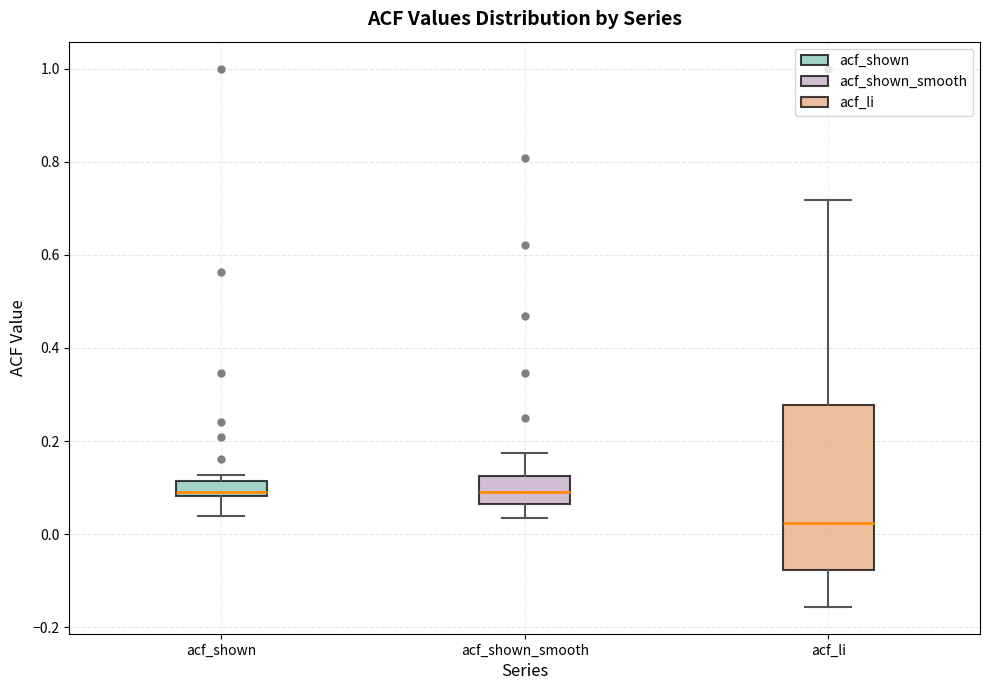

Reading left to right, transcribe this box plot: for each box, give where its median line is, the range the box spans, and where its two whiskers end, as read against the y-axis. The values are not printed on the chart, so give them approximately, as read against the axis.

acf_shown: median 0.10, box 0.08 to 0.12, whiskers 0.04 to 0.12 (just above the box's upper edge)
acf_shown_smooth: median 0.10, box 0.06 to 0.12, whiskers 0.04 to 0.18
acf_li: median 0.02, box -0.08 to 0.28, whiskers -0.16 to 0.72